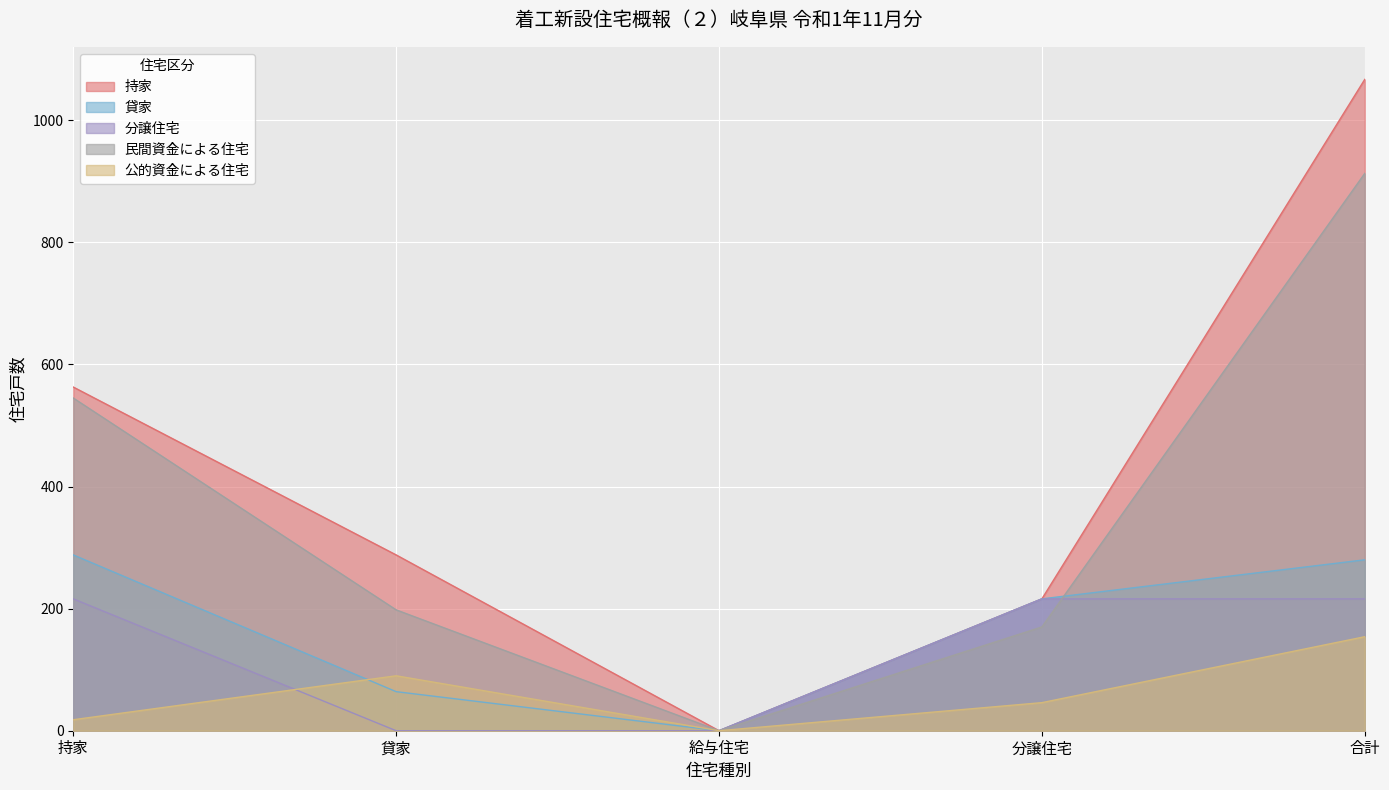

How many values in the 持家 series are below 288?

2